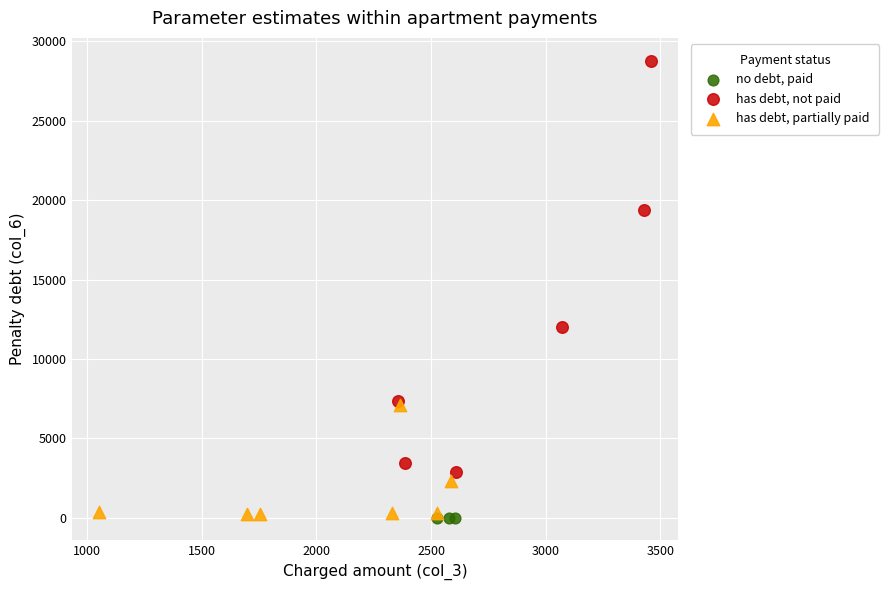

Which series contains the highest Y value?

has debt, not paid